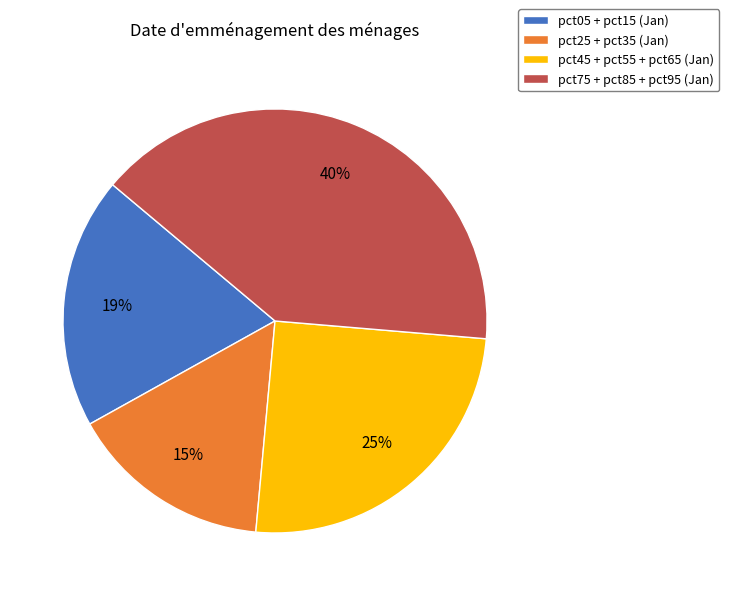

Approximately how many times larger is the value at pct25 + pct35 (Jan) compared to pct75 + pct85 + pct95 (Jan)?

0.4